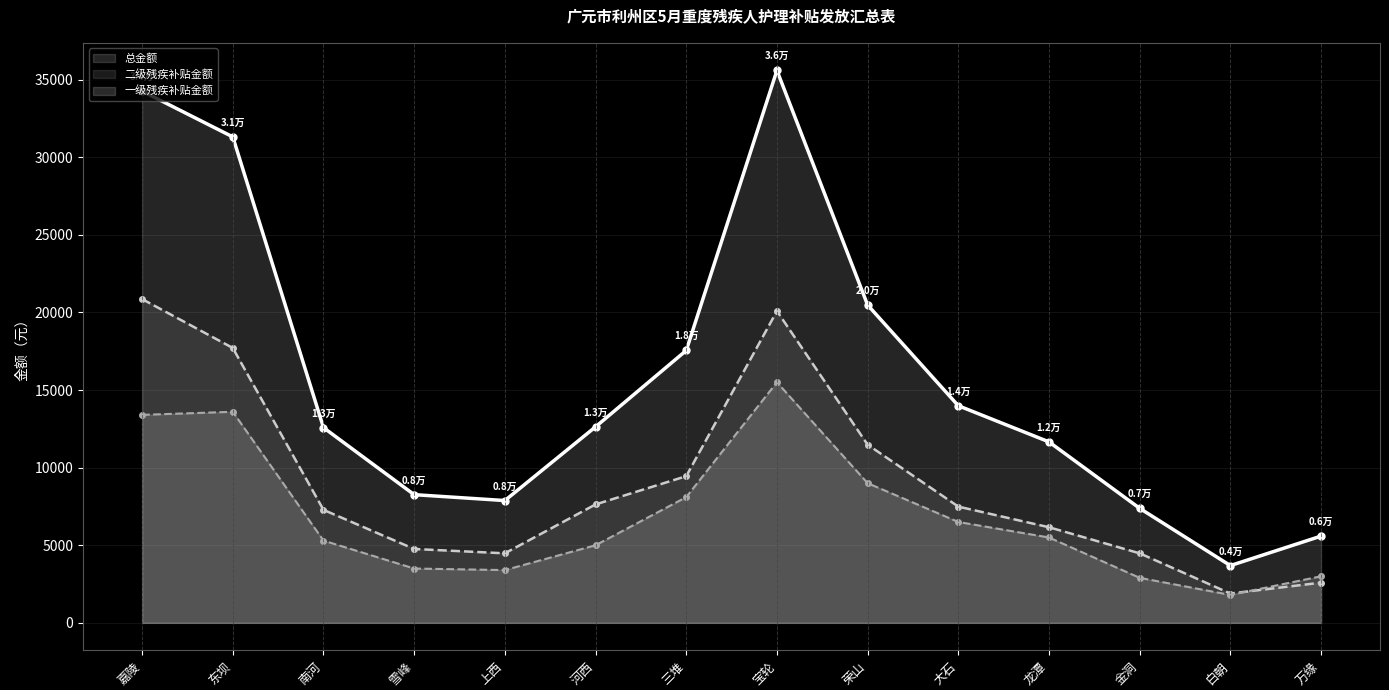

Reading left to right, list all the values displayed in this chart.

一级残疾补贴金额: 嘉陵=13400	东坝=13600	南河=5300	雪峰=3500	上西=3400	河西=5000	三堆=8100	宝轮=15500	荣山=9000	大石=6500	龙潭=5500	金洞=2900	白朝=1800	万缘=3000
二级残疾补贴金额: 嘉陵=20860	东坝=17710	南河=7280	雪峰=4760	上西=4480	河西=7630	三堆=9450	宝轮=20090	荣山=11480	大石=7490	龙潭=6160	金洞=4480	白朝=1890	万缘=2590
总金额: 嘉陵=34260	东坝=31310	南河=12580	雪峰=8260	上西=7880	河西=12630	三堆=17550	宝轮=35590	荣山=20480	大石=13990	龙潭=11660	金洞=7380	白朝=3690	万缘=5590